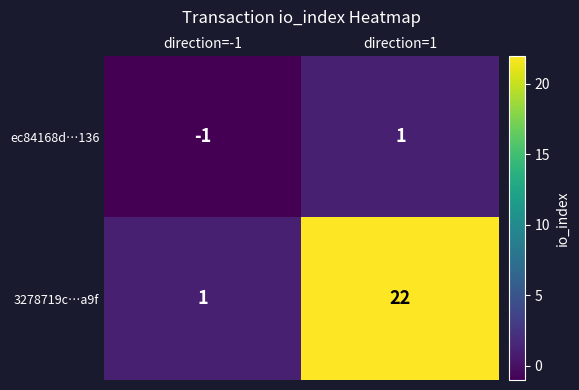

Which series changed the most between direction=-1 and direction=1?

3278719c…a9f